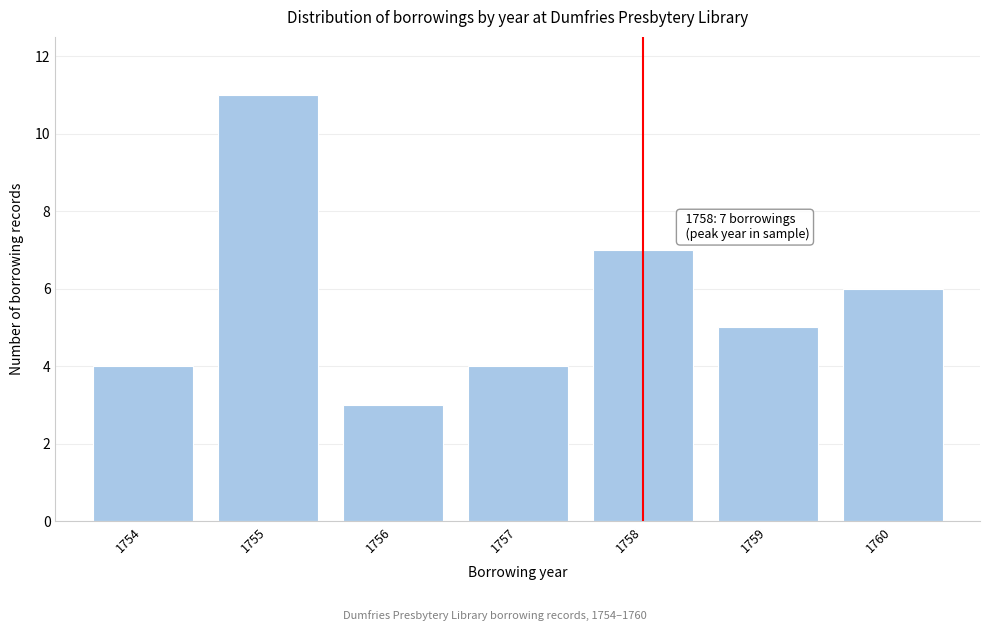

Over which range of the x-axis is the bar tallest?

1754.5 to 1755.5